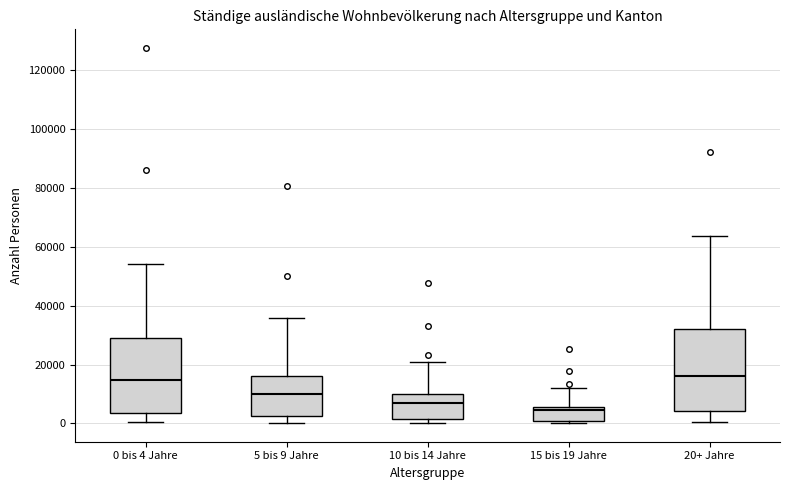

Where does the median line of the box for 20+ Jahre sit on the y-axis? The values are not printed on the chart, so give them approximately, as read against the axis.

16000